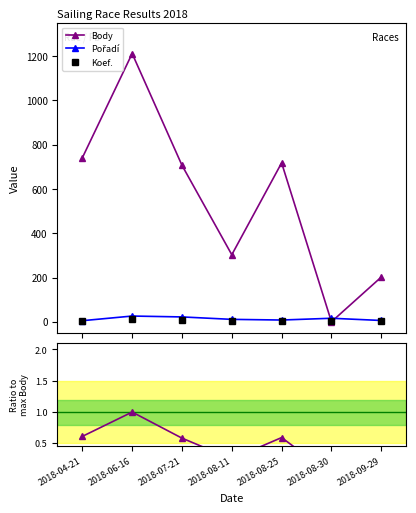

Which series has the widest spread of values?

Body